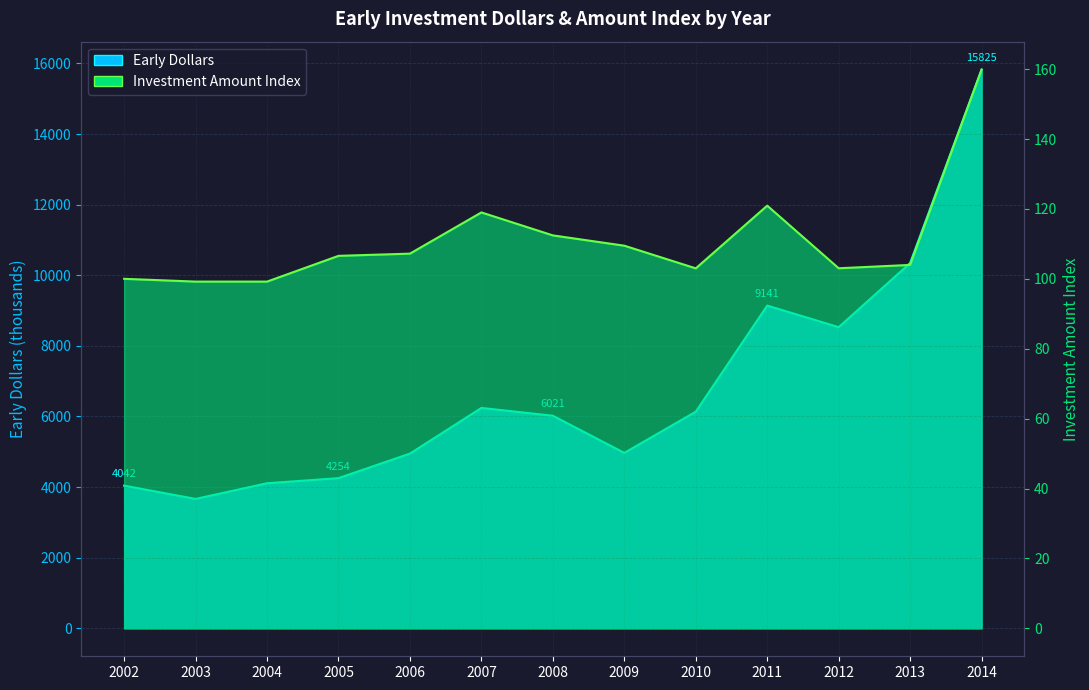

Reading left to right, list all the values displayed in this chart.

Early Dollars: 2002=4041.9	2003=3665.8	2004=4109.3	2005=4254.0	2006=4949.3	2007=6242.9	2008=6021.1	2009=4969.4	2010=6136.3	2011=9141.4	2012=8529.9	2013=10345.4	2014=15825.1
Investment Amount Index: 2002=100.0	2003=99.2	2004=99.2	2005=106.6	2006=107.2	2007=119.0	2008=112.4	2009=109.5	2010=103.0	2011=120.9	2012=103.0	2013=104.0	2014=159.9